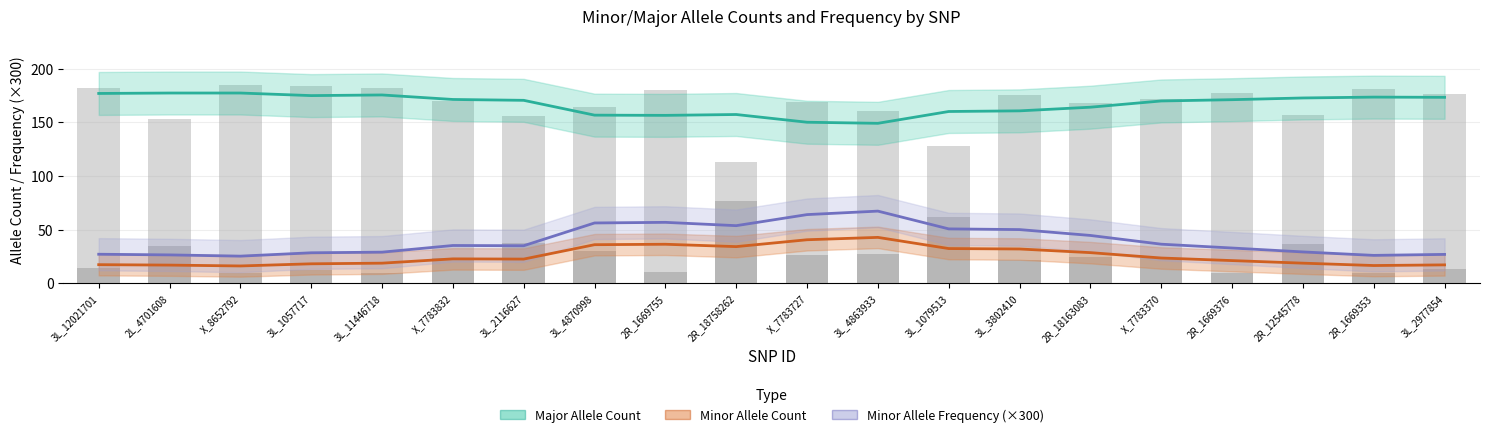

Reading left to right, list all the values displayed in this chart.

Minor Allele Count: 14	35	10	12	10	24	38	30	11	77	26	27	62	22	25	24	10	37	10	13
Major Allele Count: 182	153	185	184	182	170	156	164	180	113	169	160	128	175	168	172	177	157	181	176